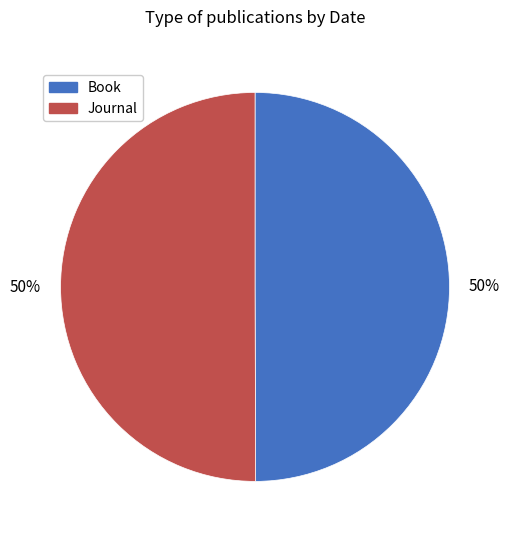

Count the number of slices in the pie.

2